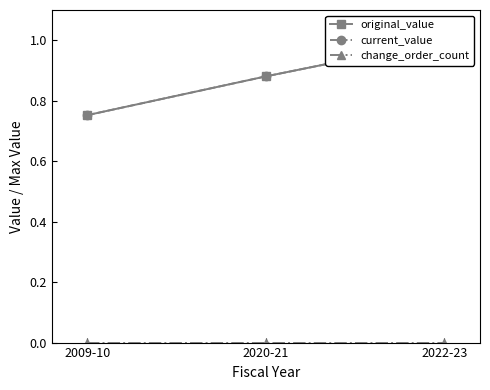

What position from the right is 2020-21?

2